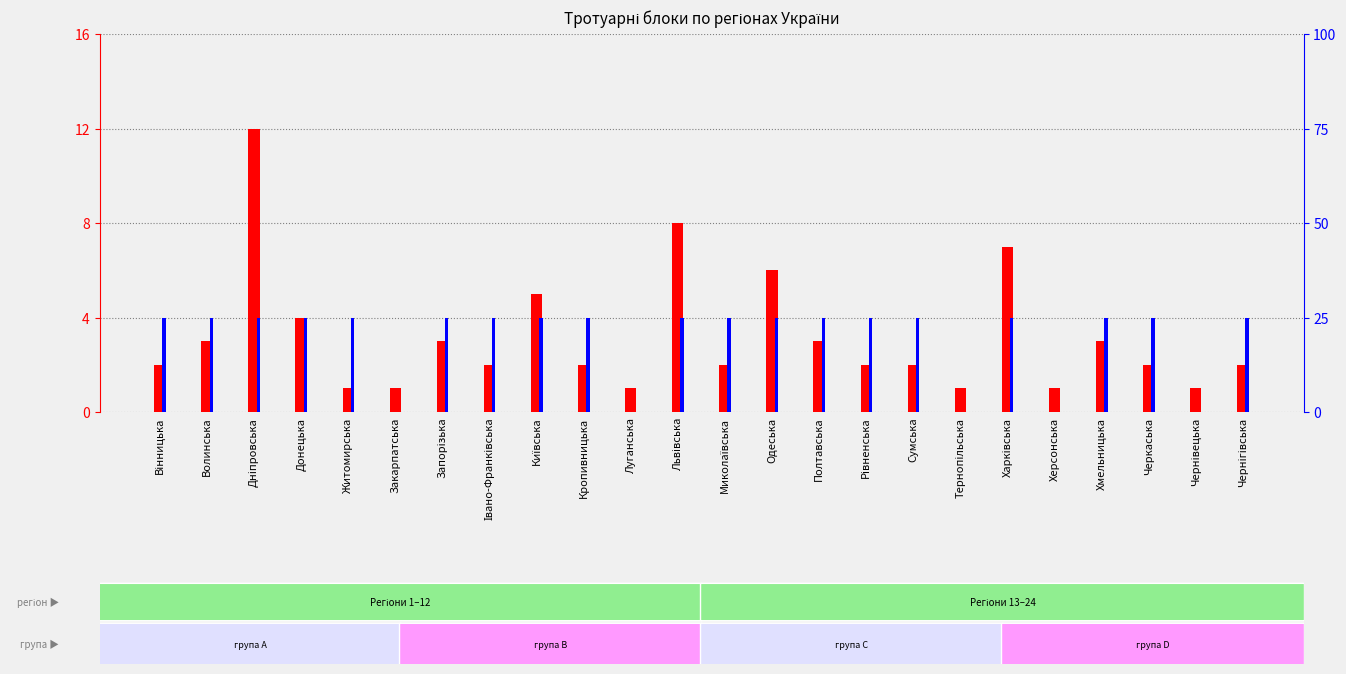

List the series in order of their peak value, lowest first.

count, percentile rank within the sample